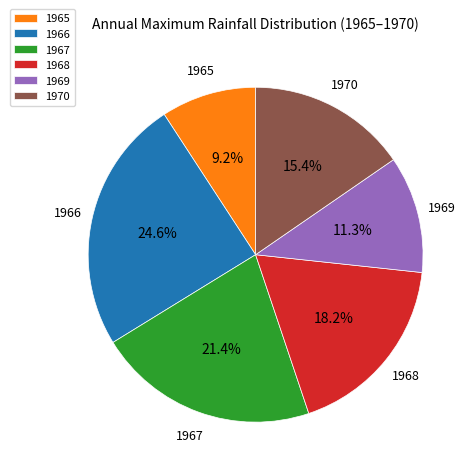

Which category has the smallest portion of the pie?

1965